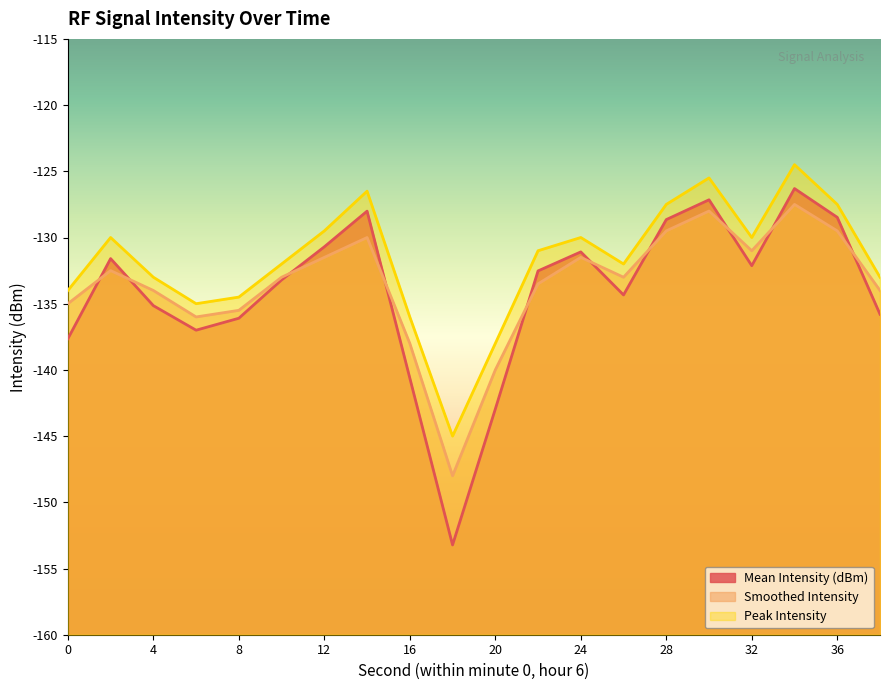

The Peak Intensity series shows -63.8 at 34. True or false?

False